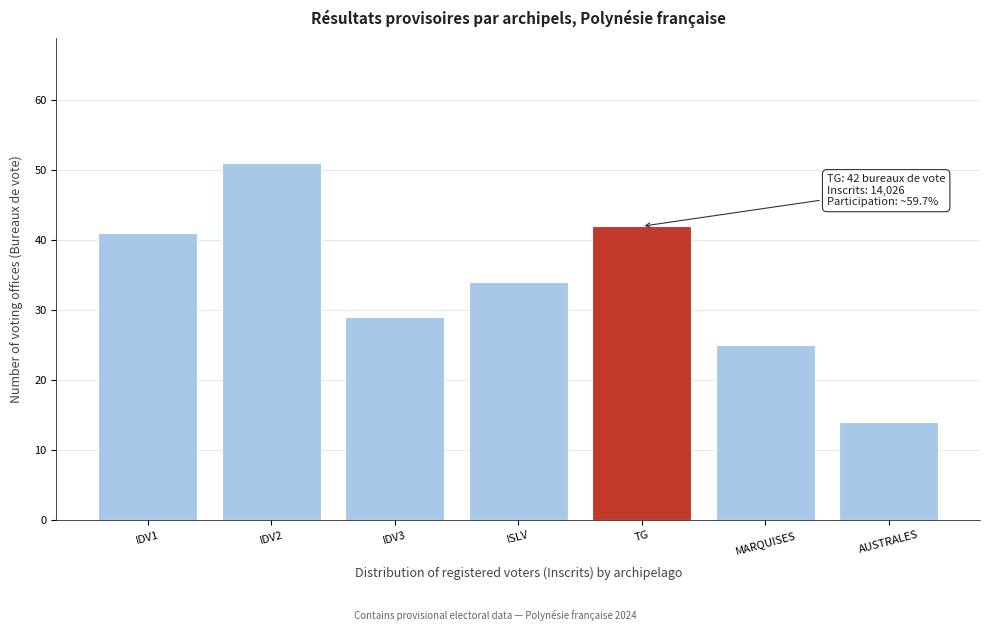

Reading right to left, what are all the values shown in this chart?

AUSTRALES=14	MARQUISES=25	TG=42	ISLV=34	IDV3=29	IDV2=51	IDV1=41